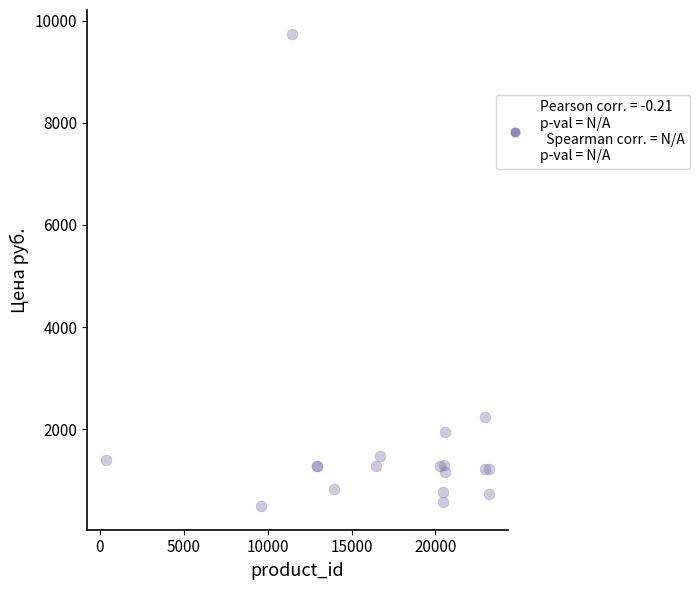

What Y value in the scatter plot is closest to 5119?

2236.0